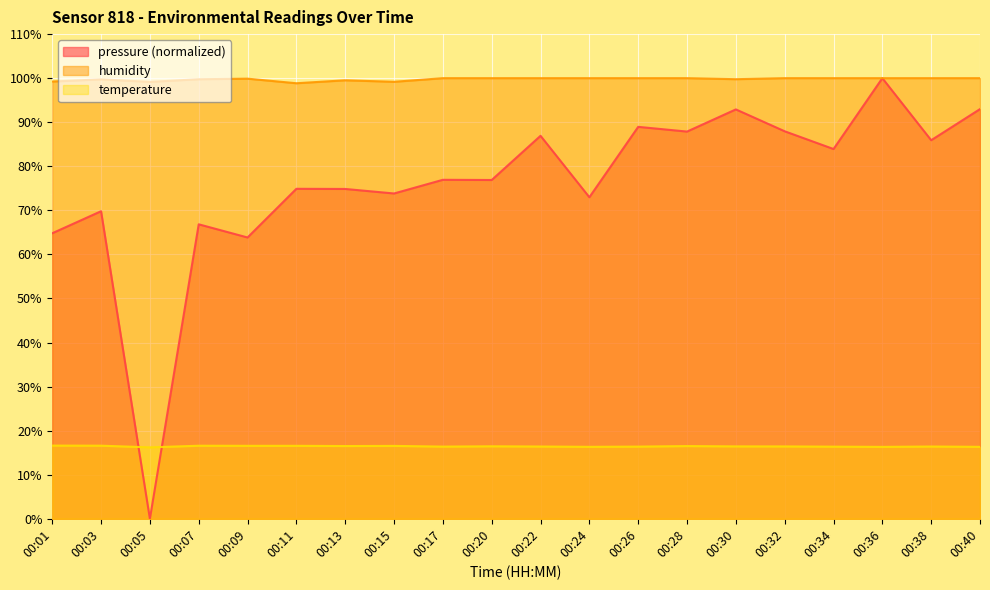

List the series in order of their peak value, lowest first.

temperature, pressure, humidity